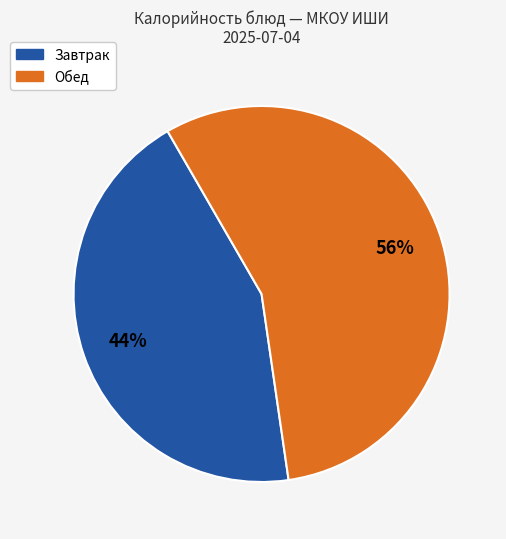

Which category has the biggest portion of the pie?

Обед